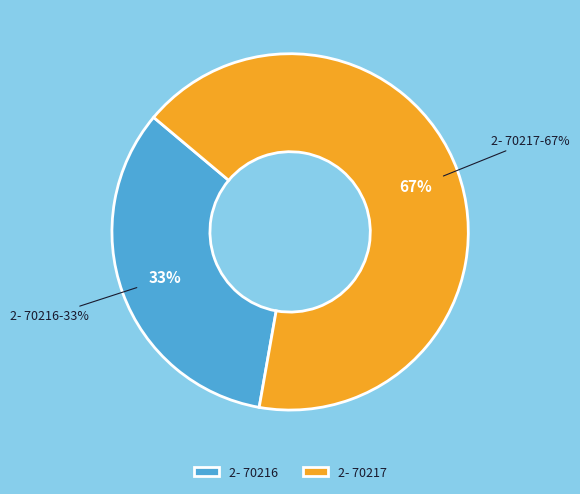

What percentage is the 2- 70217 slice, to the nearest percent?

67%